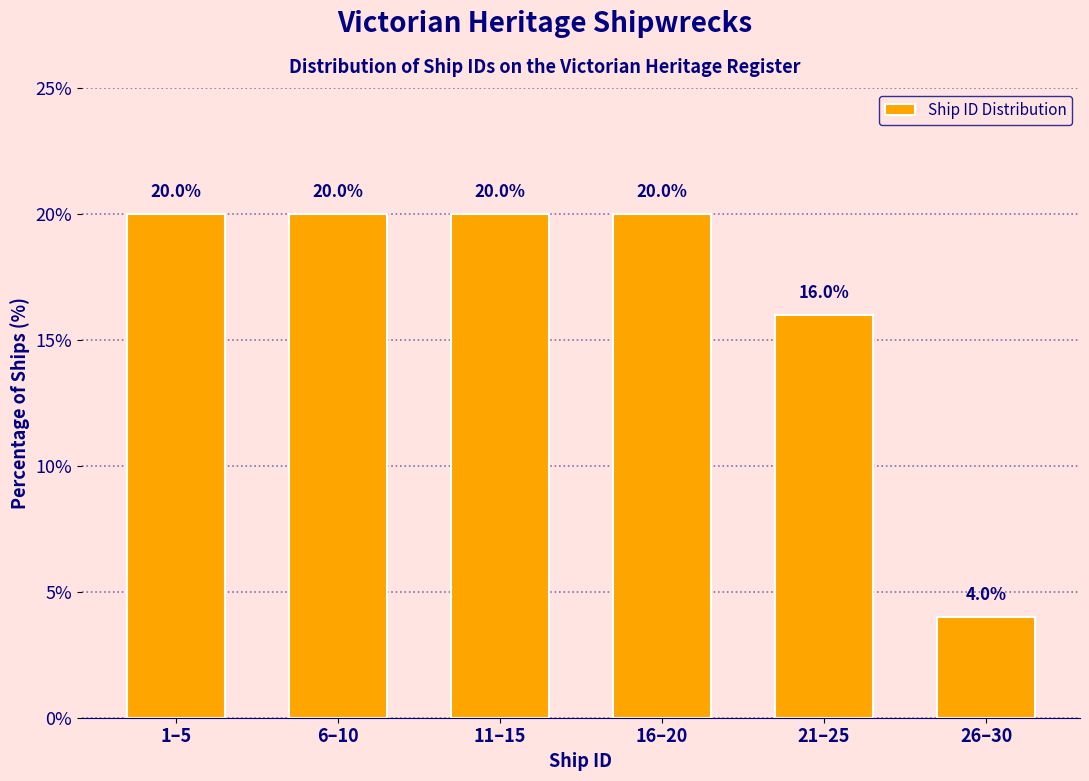

Reading left to right, transcribe all the data shown in this chart.

20	20	20	20	16	4